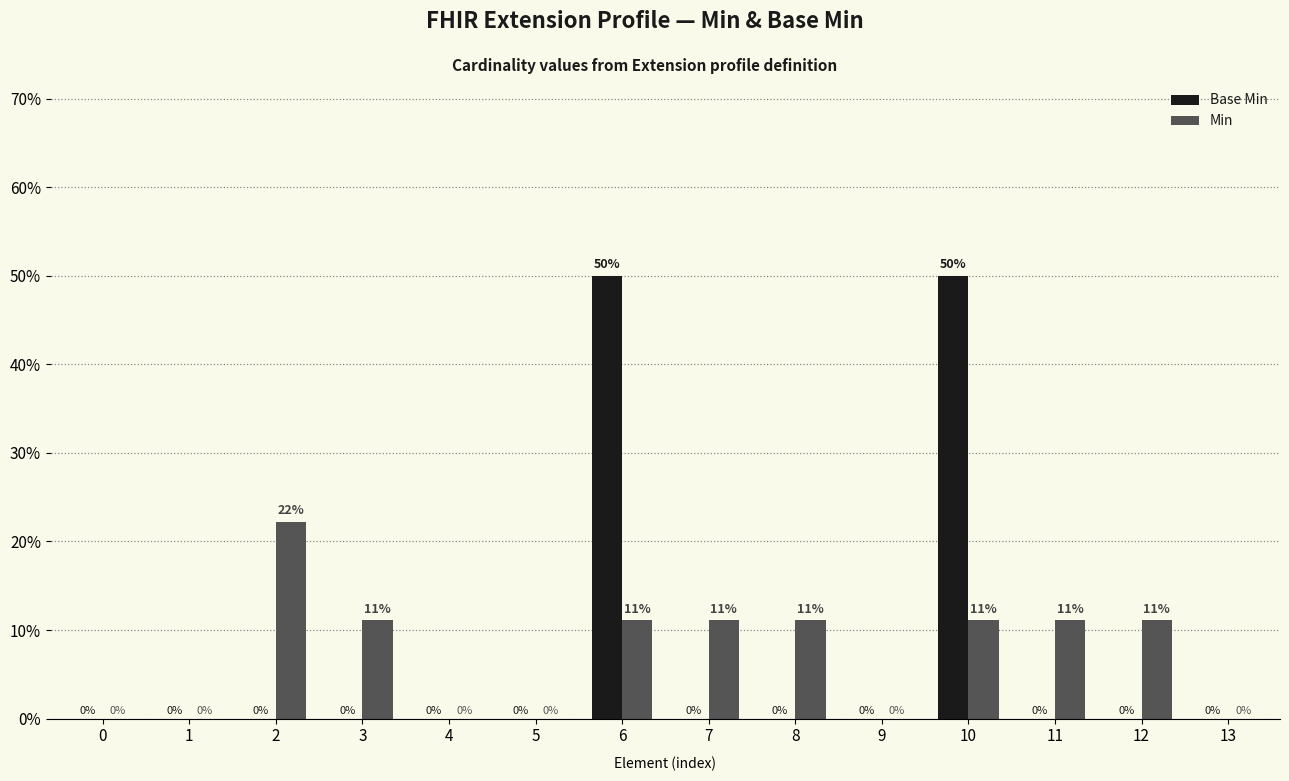

Rank the categories by Min value from highest to lowest.

2, 3, 6, 7, 8, 10, 11, 12, 0, 1, 4, 5, 9, 13